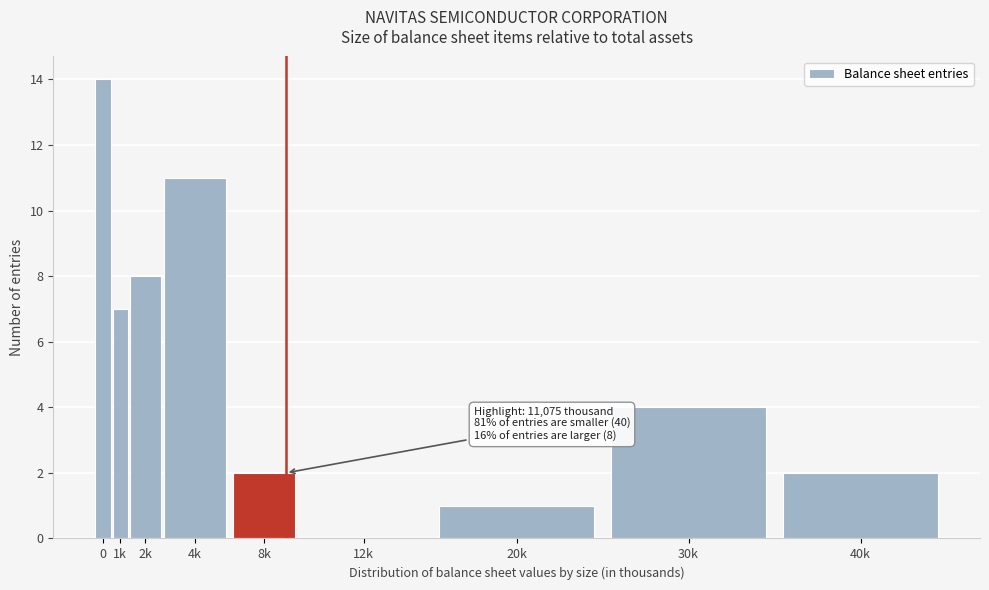

Reading right to left, what are all the values shown in this chart?

40k=2	30k=4	20k=1	12k=0	8k=2	4k=11	2k=8	1k=7	0=14